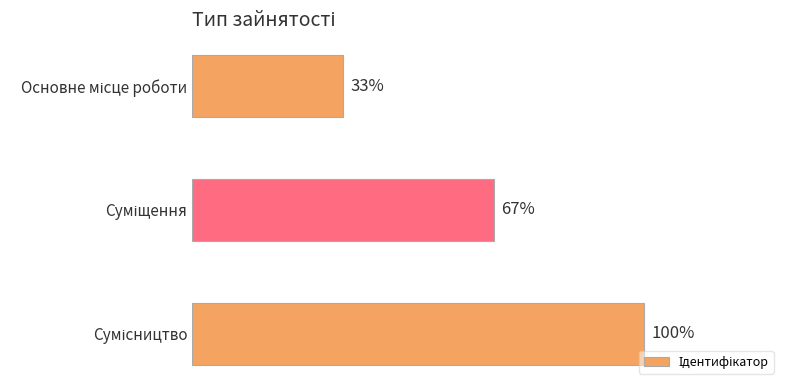

Are the bars horizontal?

Yes